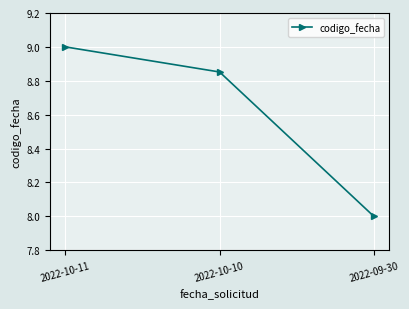

Does the chart display data point markers on the line(s)?

Yes